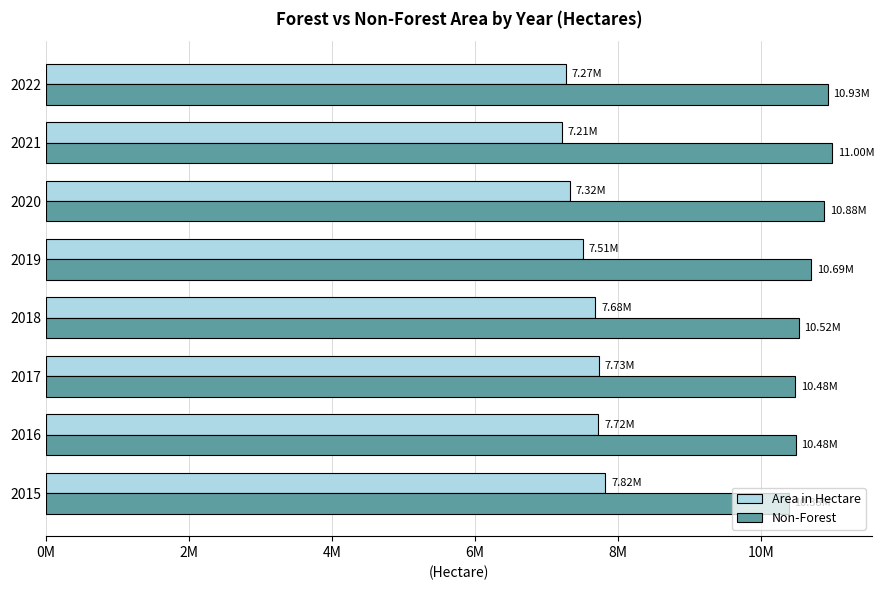

What are all the series names shown in the legend?

Area in Hectare, Non-Forest